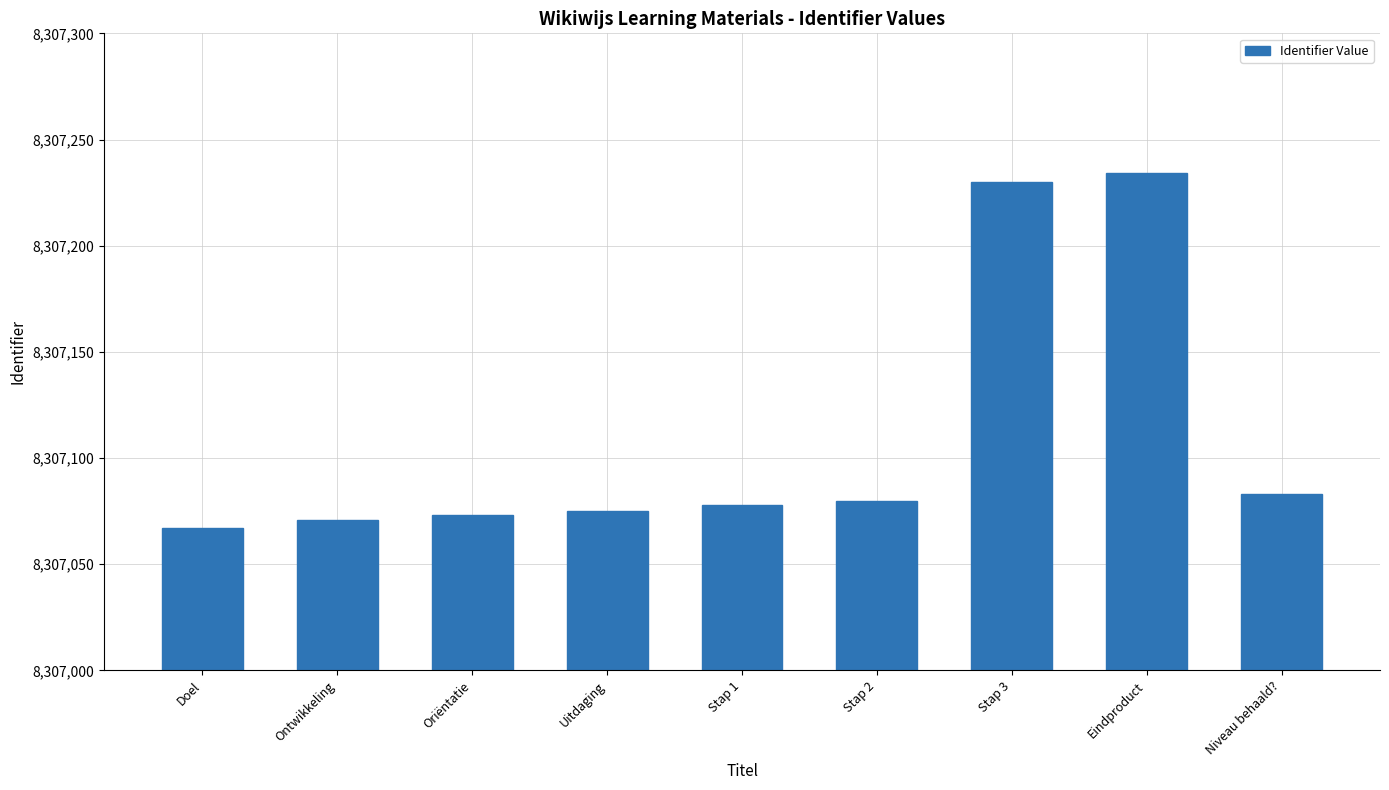

The value at Stap 3 is 8307230. True or false?

True